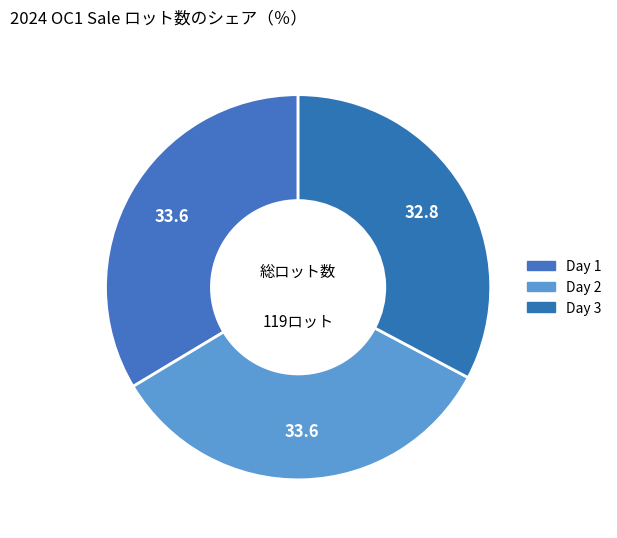

To the nearest percent, what percentage of the pie is Day 2?

34%